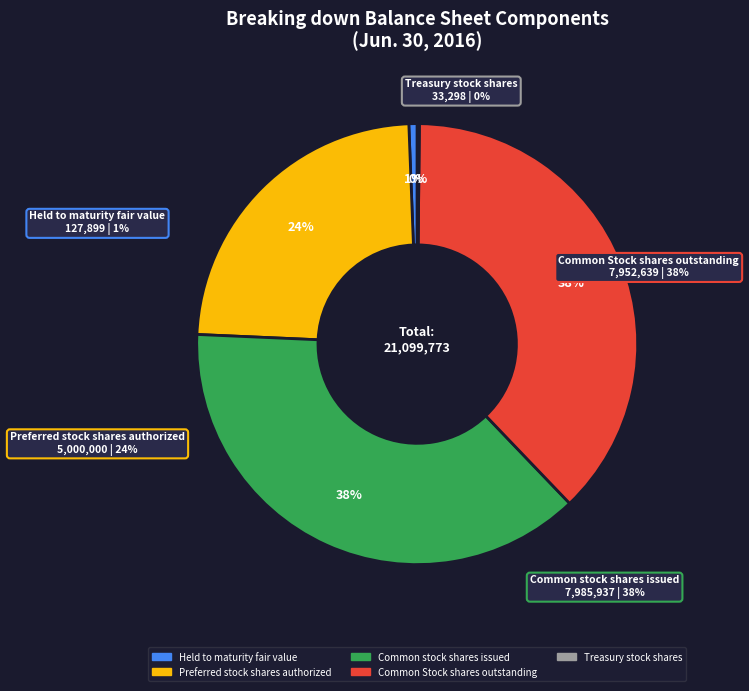

Which category has the biggest portion of the pie?

Common stock shares issued